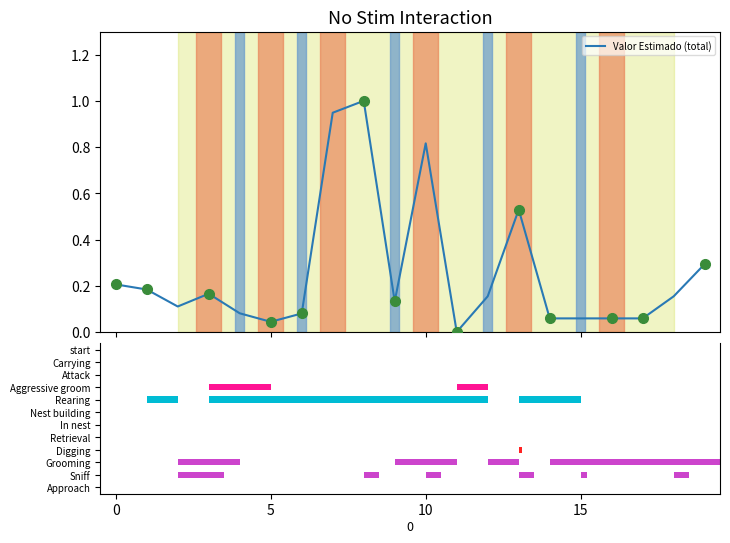

What is the highest value of the Valor Estimado (total) series?

1.0